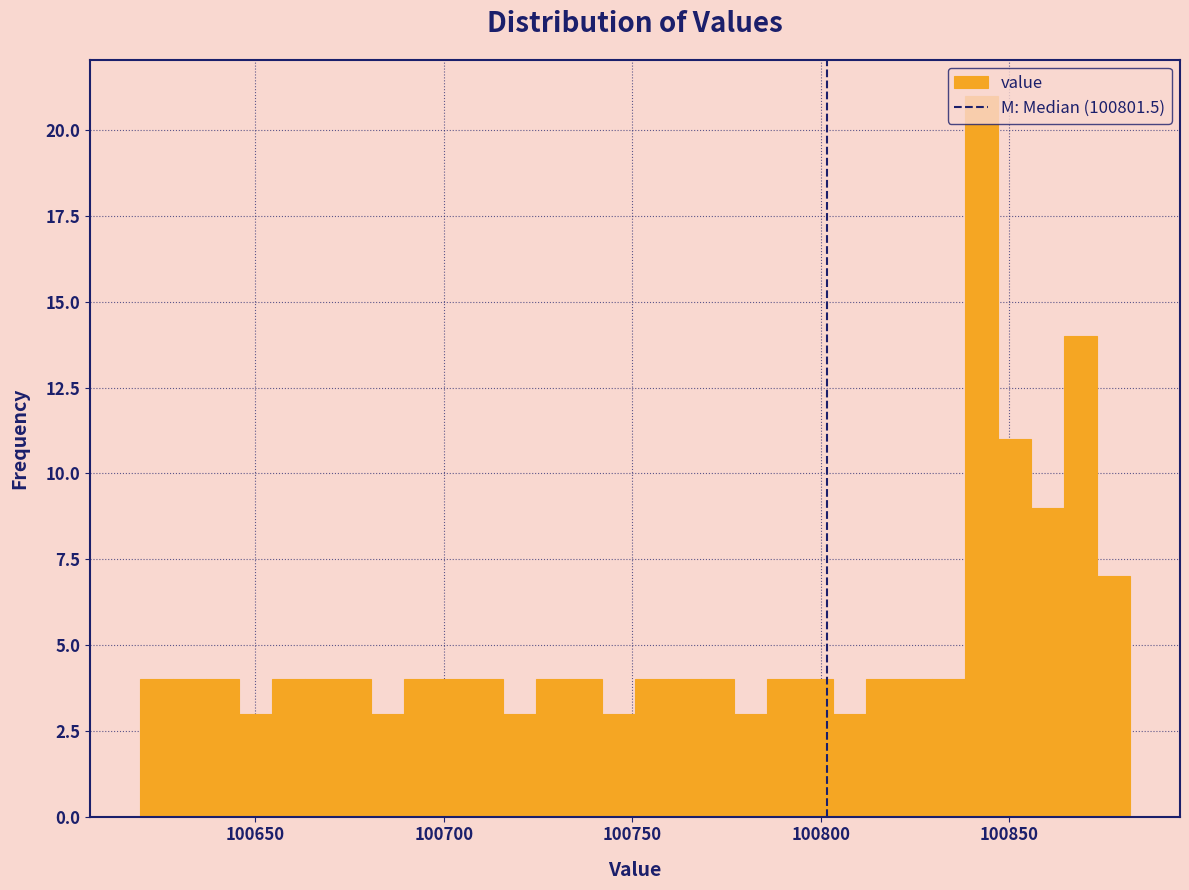

Around what value on the x-axis is the tallest bar? Give the approximate position of its centre, as read against the axis.

100845